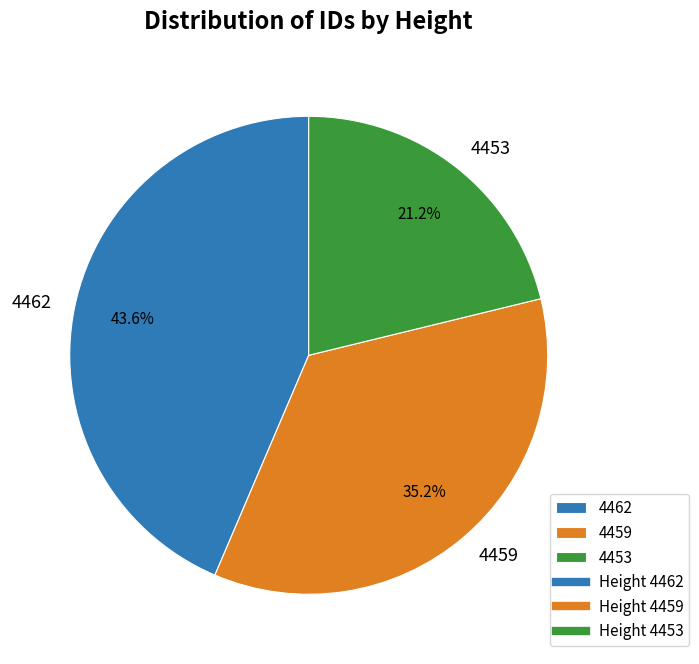

Between 4453 and 4462, which is larger?

4462